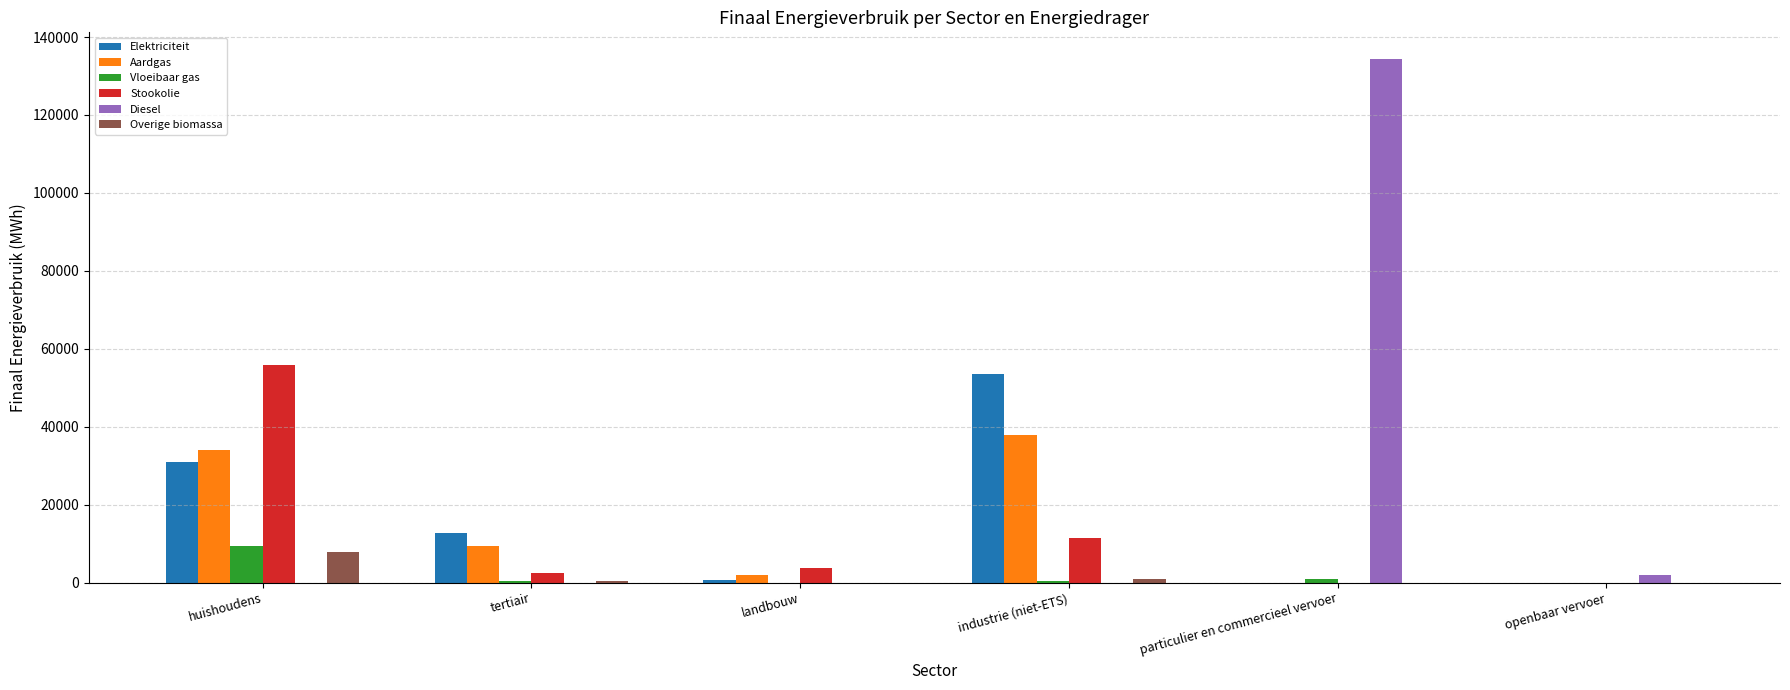

Between landbouw and particulier en commercieel vervoer, which series saw the biggest shift?

Diesel